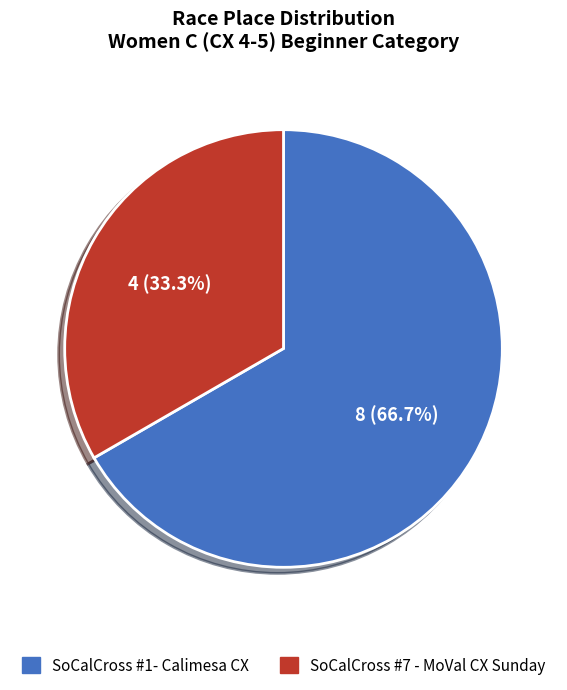

To the nearest percent, what is the average slice percentage?

50%